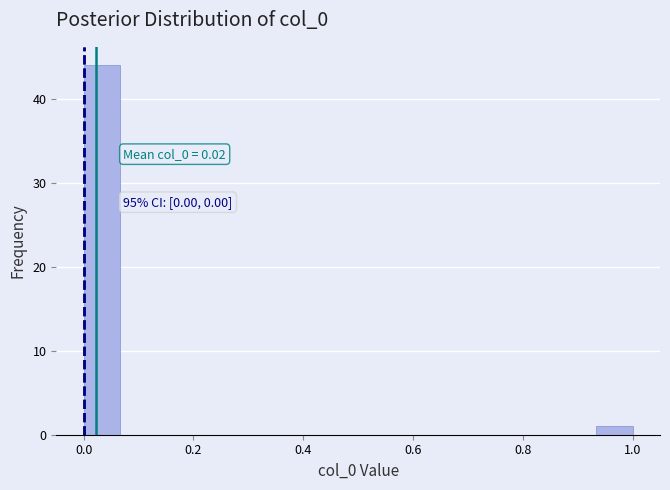

Around what value on the x-axis is the tallest bar? Give the approximate position of its centre, as read against the axis.

0.04